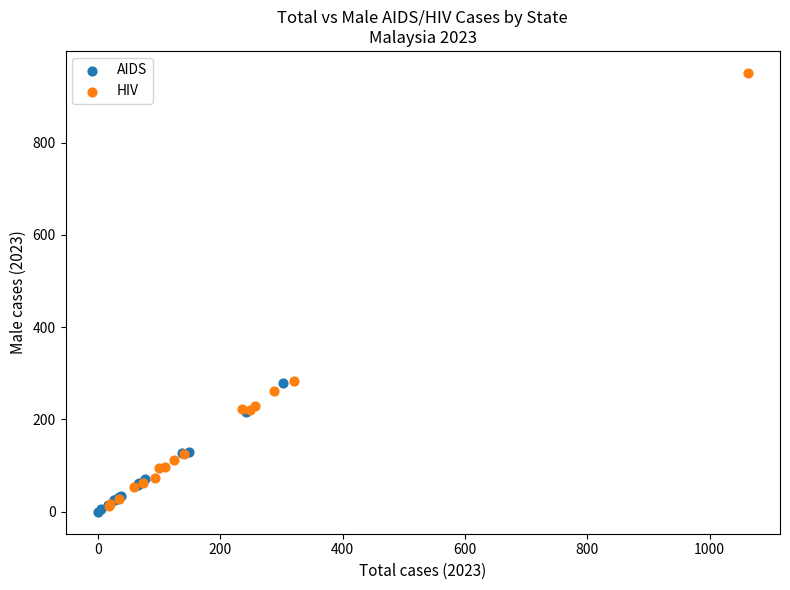

Which series has the largest Y range (max minus min)?

HIV